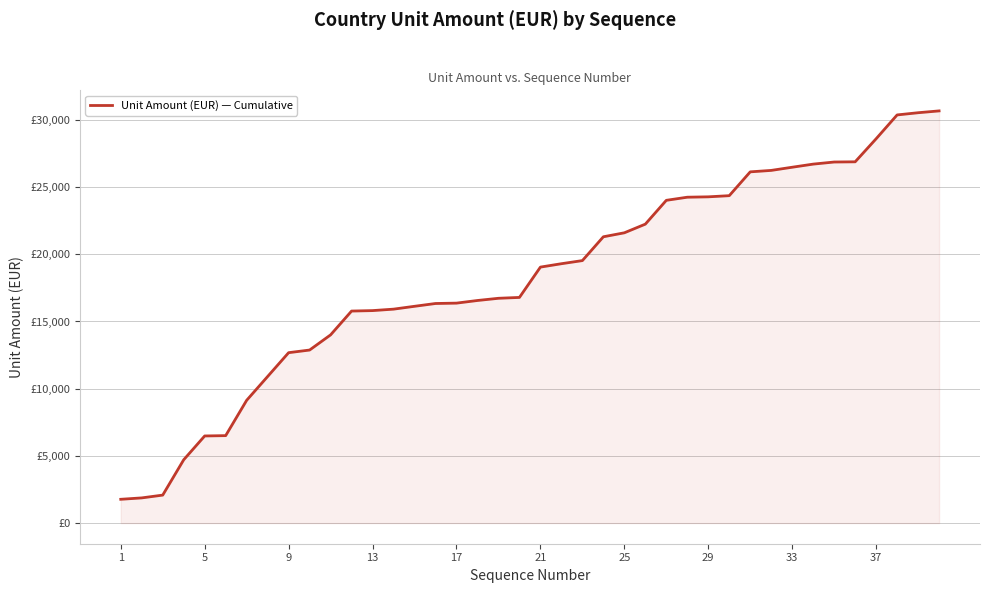

What is the average value?

18221